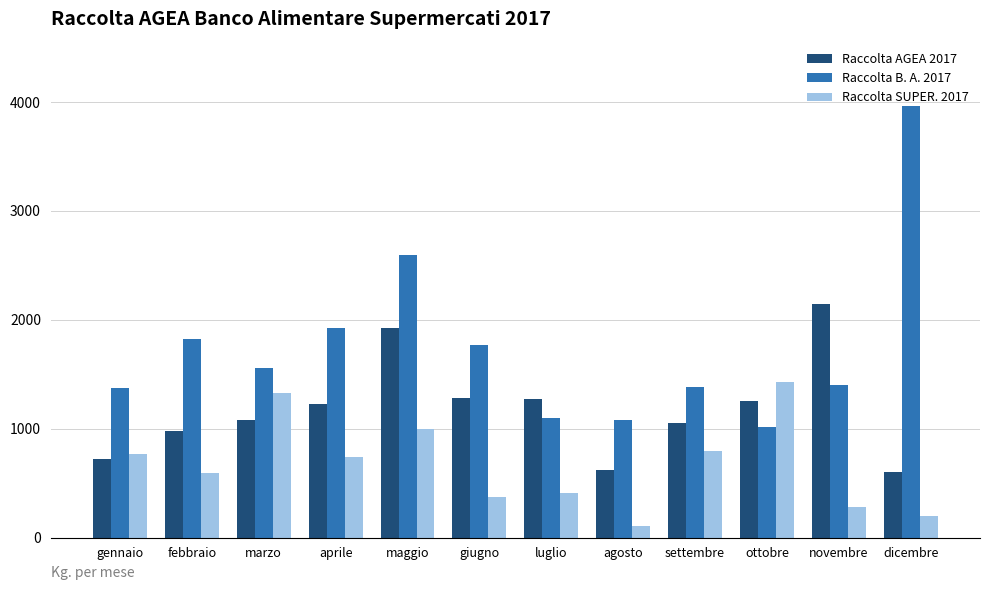

What position from the left is aprile?

4